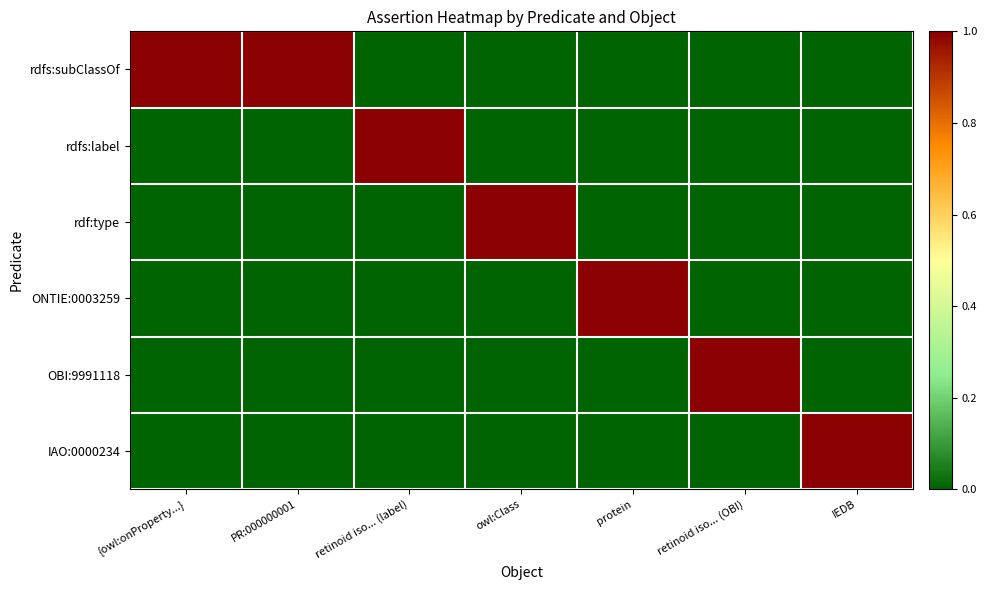

What is the total value across all series at retinoid iso... (OBI)?

1